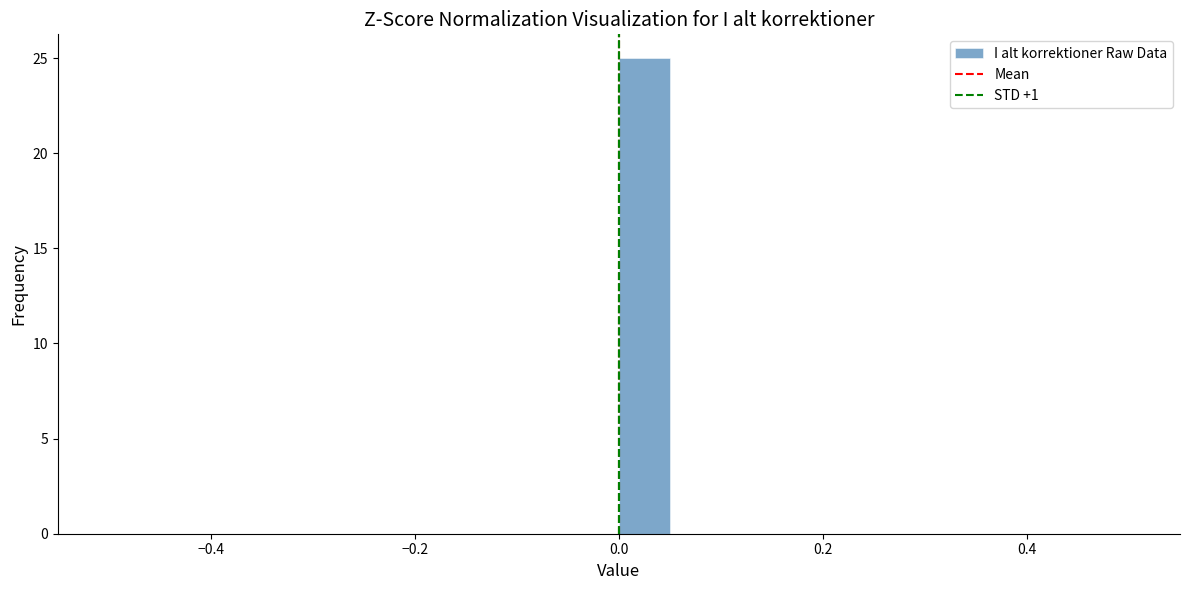

Around what value on the x-axis is the tallest bar? Give the approximate position of its centre, as read against the axis.

0.02